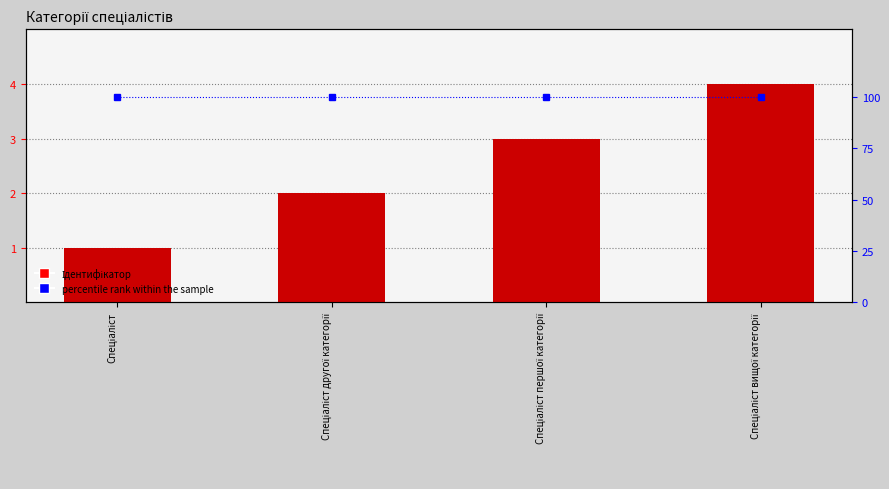

Between Спеціаліст and Спеціаліст другої категорії, which series saw the biggest shift?

Ідентифікатор